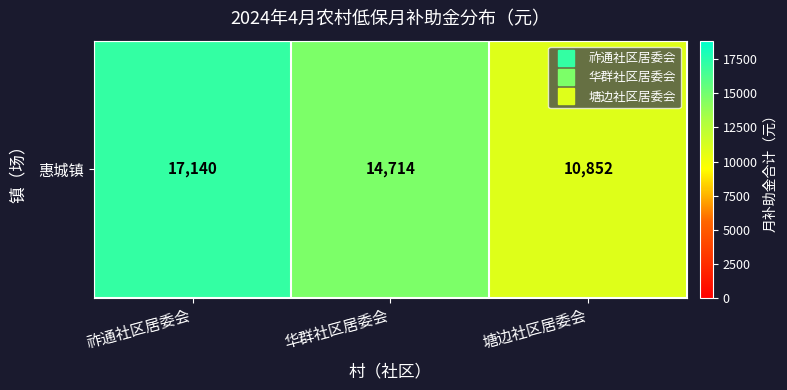

True or false: the data shows 10852 at 塘边社区居委会.

True